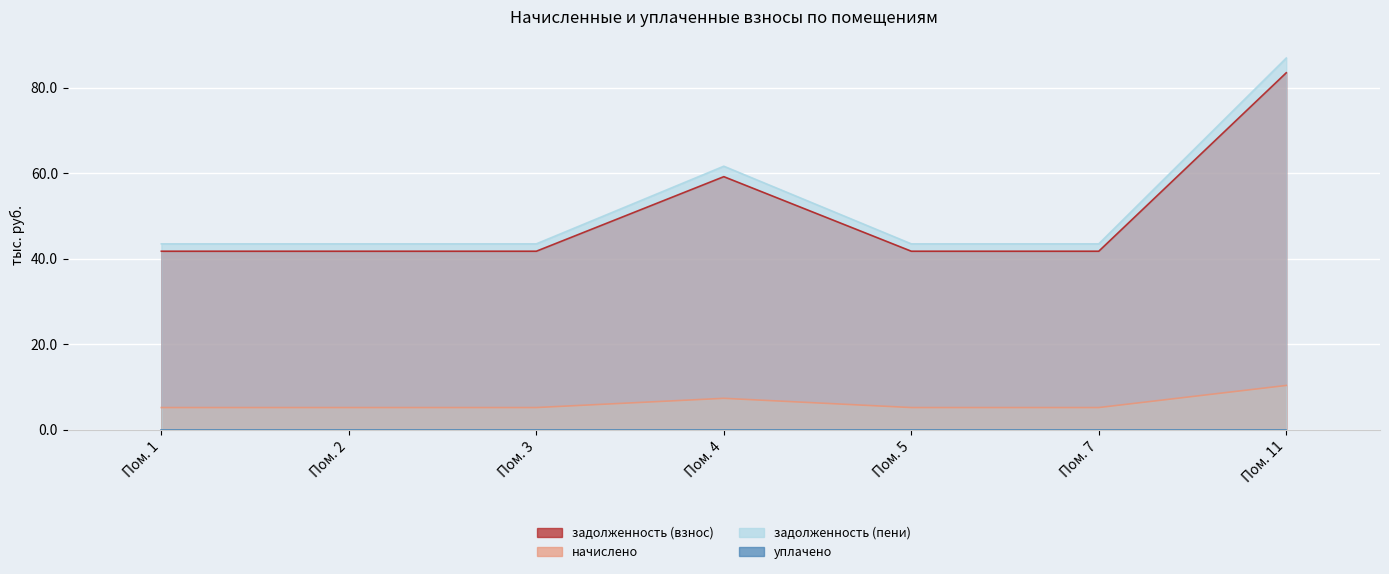

True or false: задолженность (взнос) has more than 2 points higher than both neighbors.

False